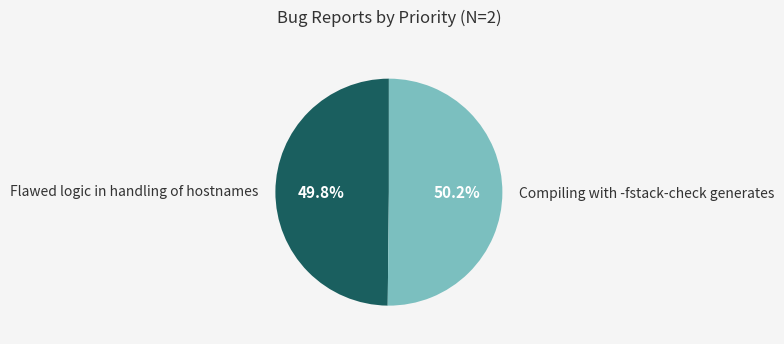

Does any single category account for the majority?

Yes